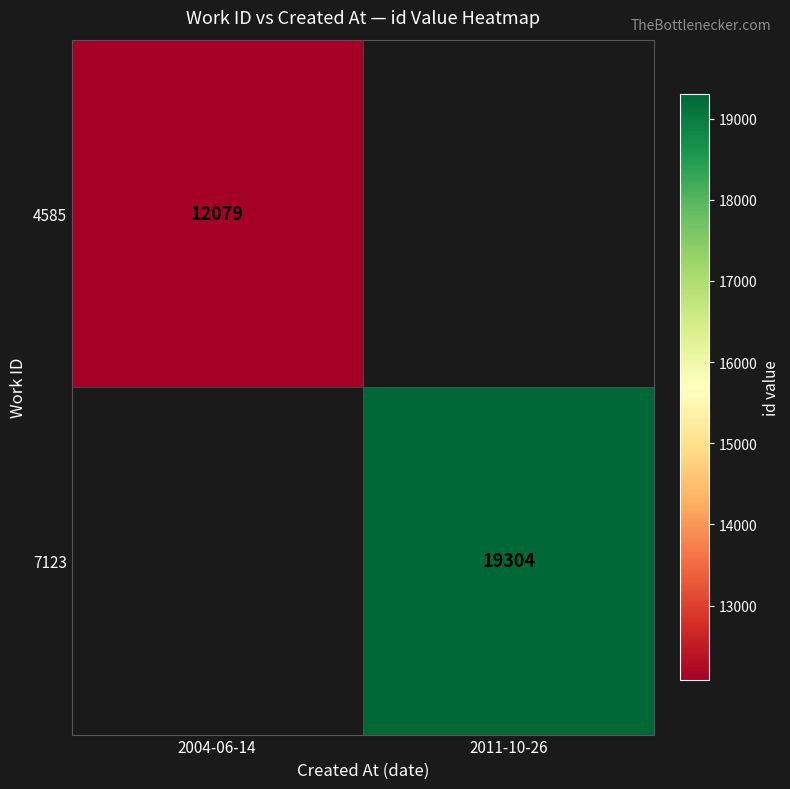

True or false: 4585 has a value of 2934 at 2004-06-14.

False